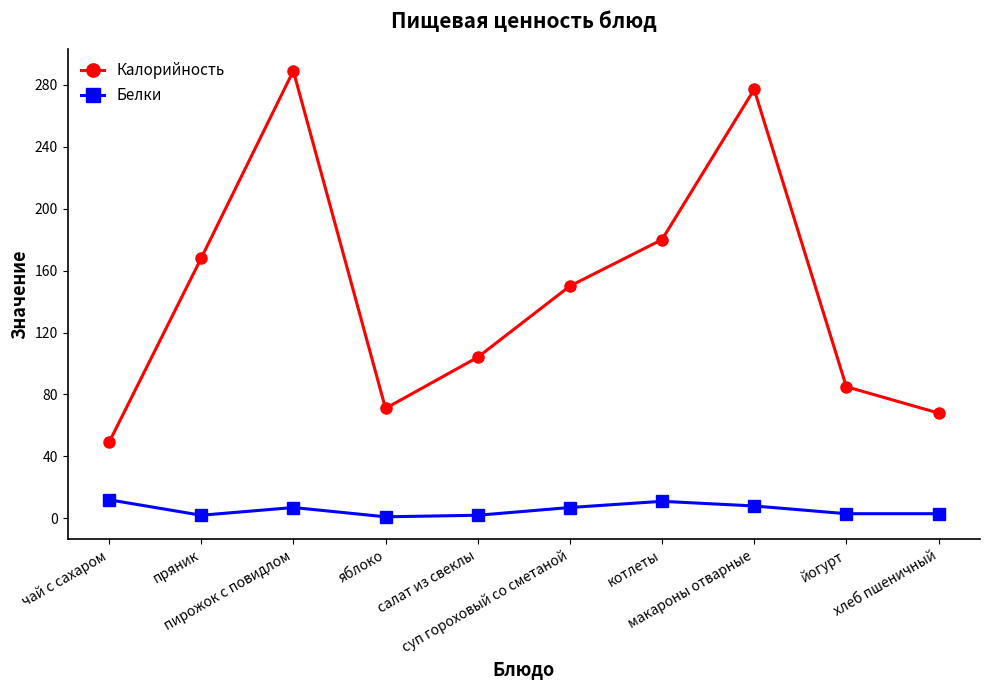

Where is the first local minimum for Калорийность?

яблоко